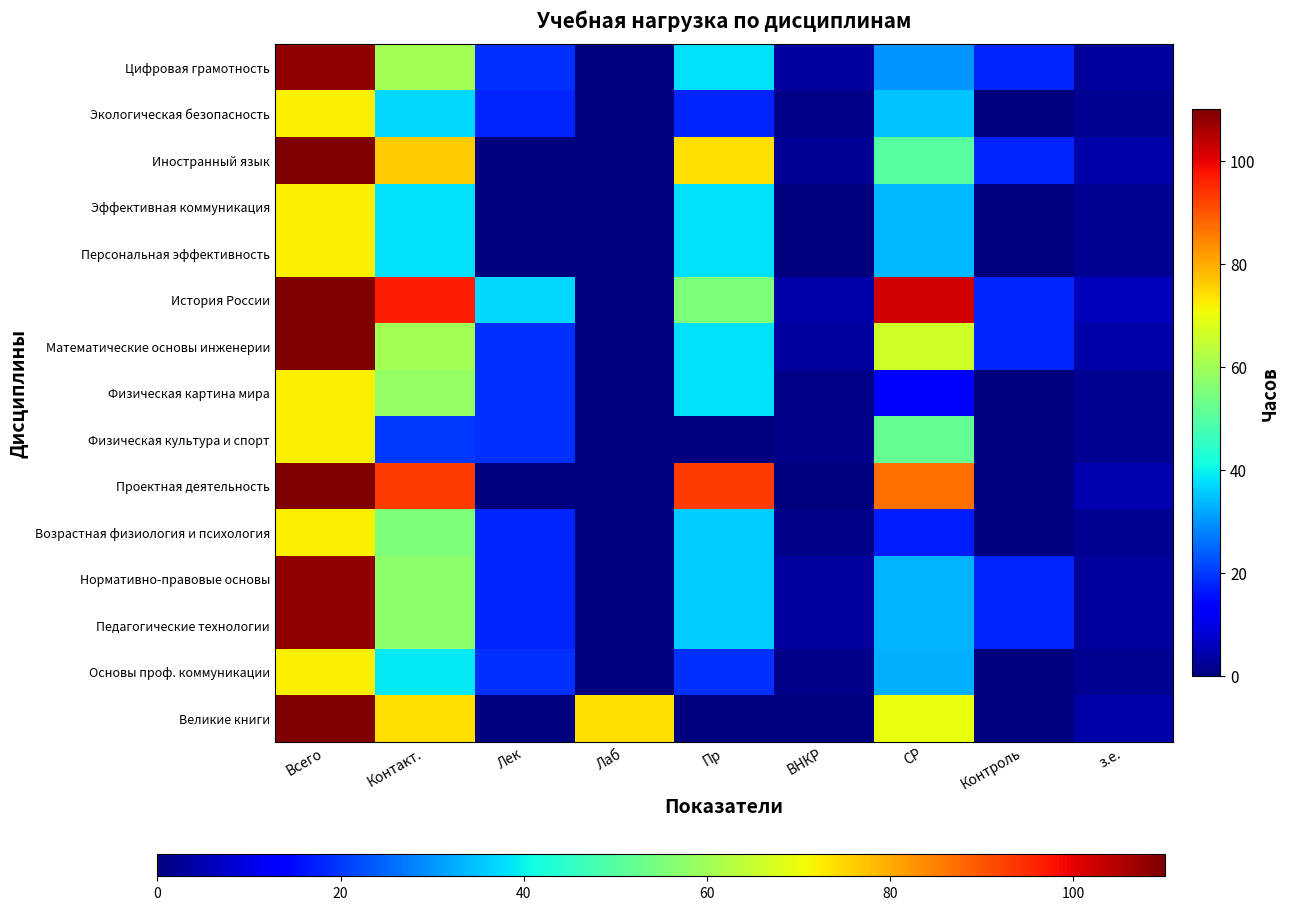

At which category does the chart reach its minimum across all series?

Лаб